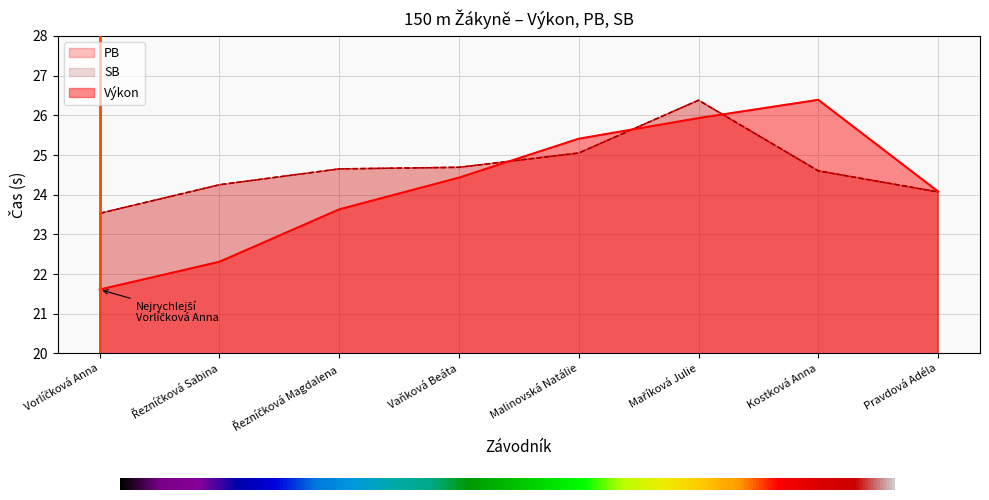

Reading left to right, list all the values displayed in this chart.

Výkon: 21.6	22.3	23.6	24.4	25.4	25.9	26.4	24.1
PB: 23.5	24.2	24.6	24.7	25.1	26.4	24.6	24.1
SB: 23.5	24.2	24.6	24.7	25.1	26.4	24.6	24.1